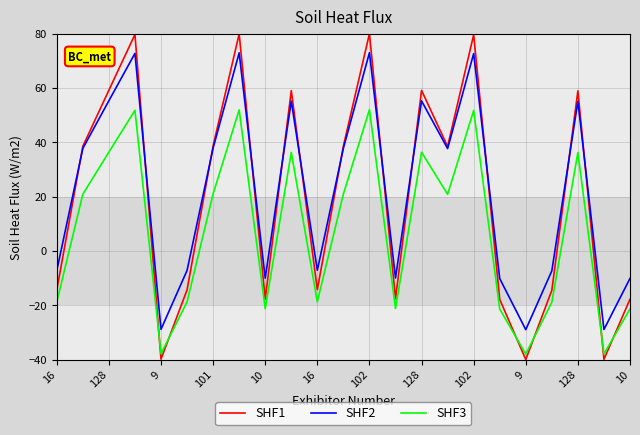

Which series has the largest range (max minus min)?

SHF1